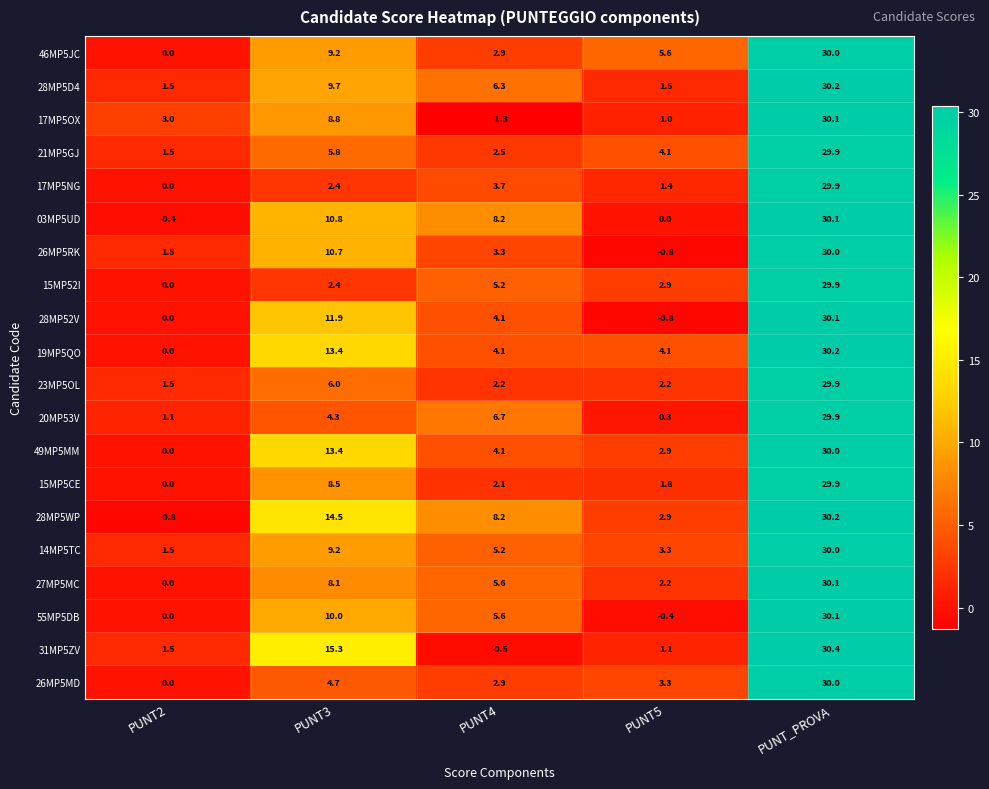

What is the difference between the second highest and minimum values in the 28MP52V series?

12.7